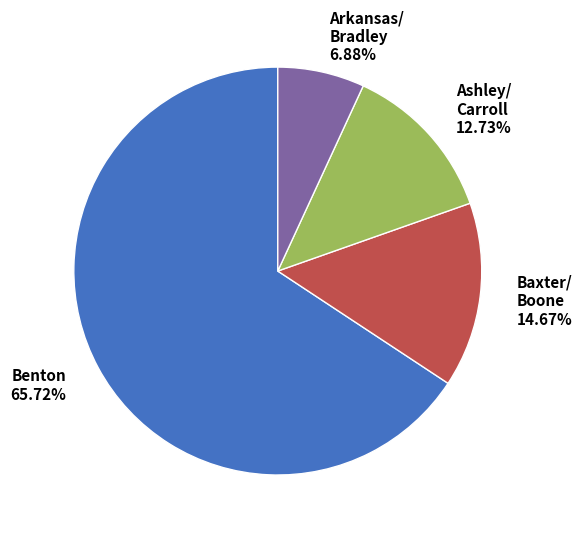

Which category has the biggest portion of the pie?

Benton 65.72%